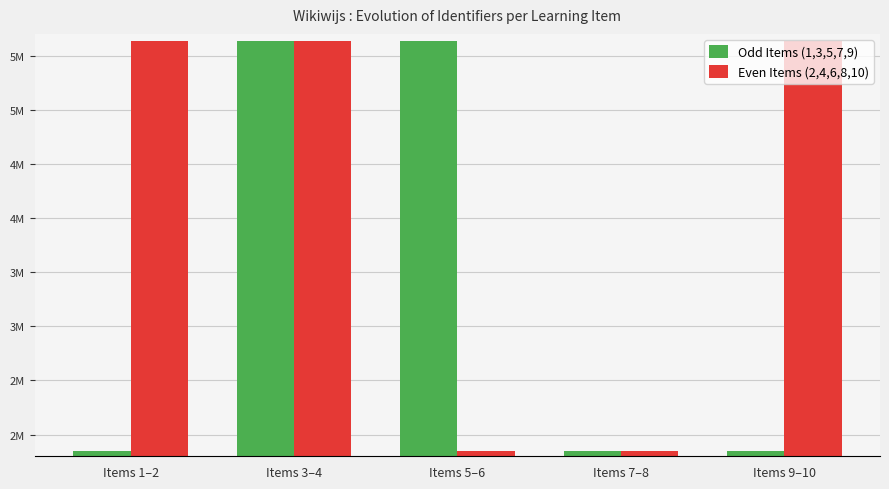

Does the chart contain stacked bars?

No